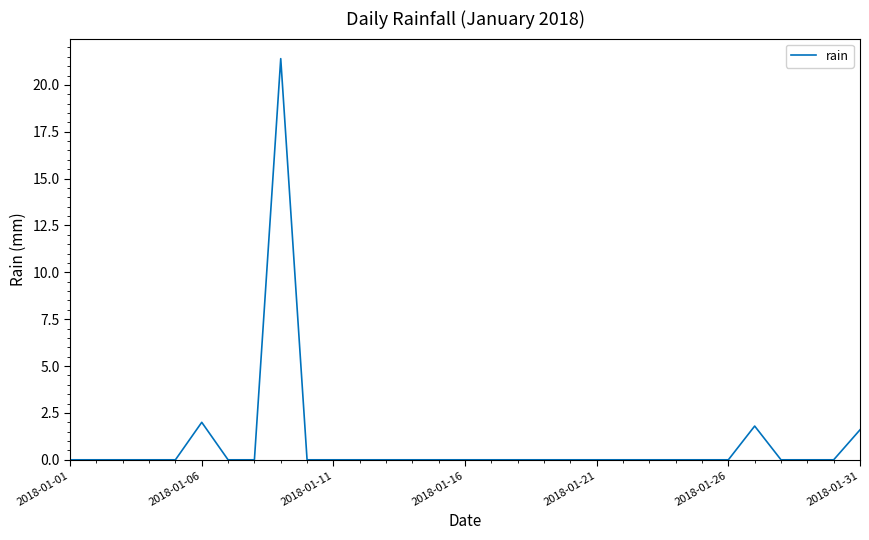

What is the greatest value displayed?

21.4